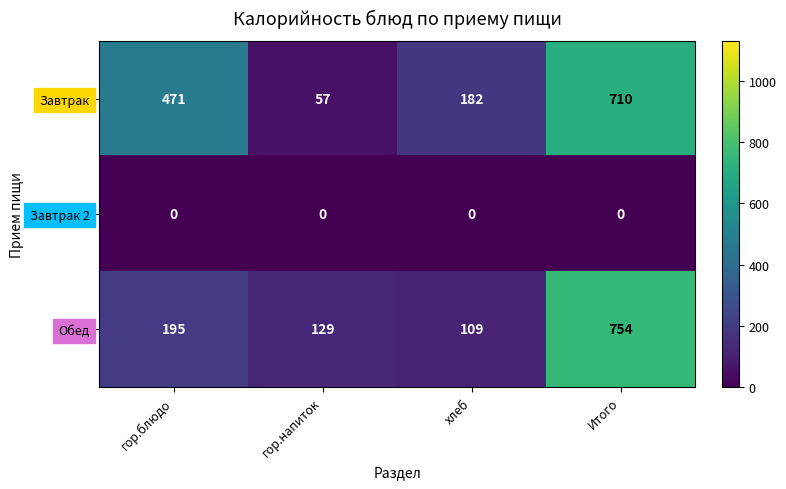

Reading right to left, list all the values displayed in this chart.

Завтрак: 710	182	57	471
Завтрак 2: 0	0	0	0
Обед: 754	109	129	195